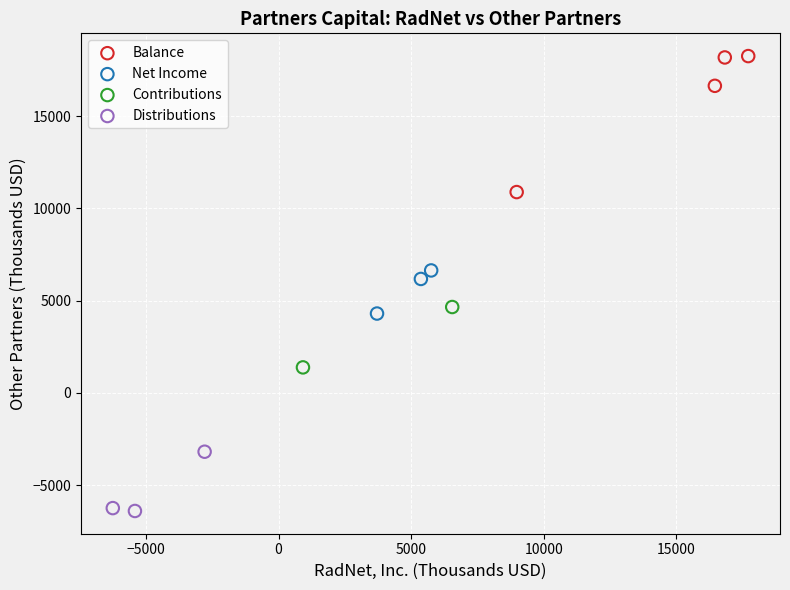

Which series reaches the maximum Y coordinate?

Balance